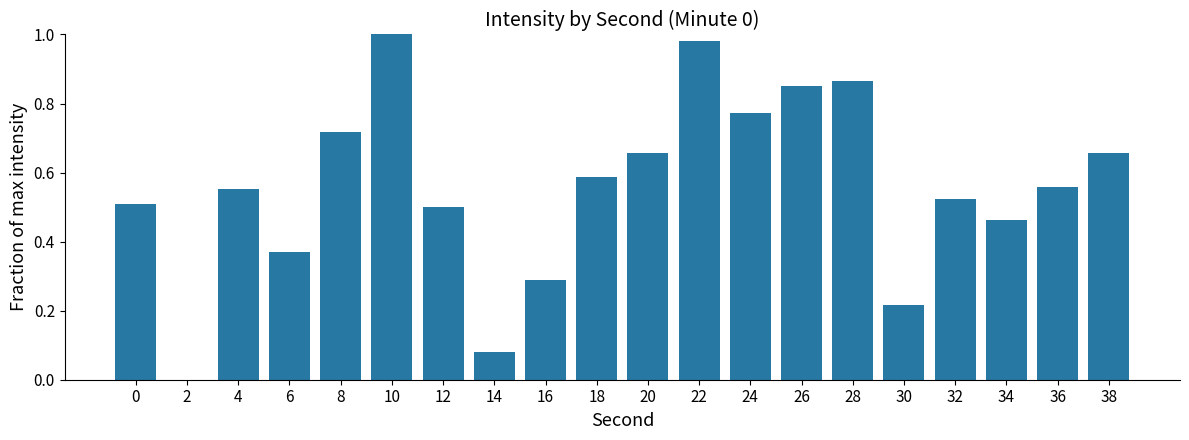

True or false: the data shows 0.5 at 2.

False